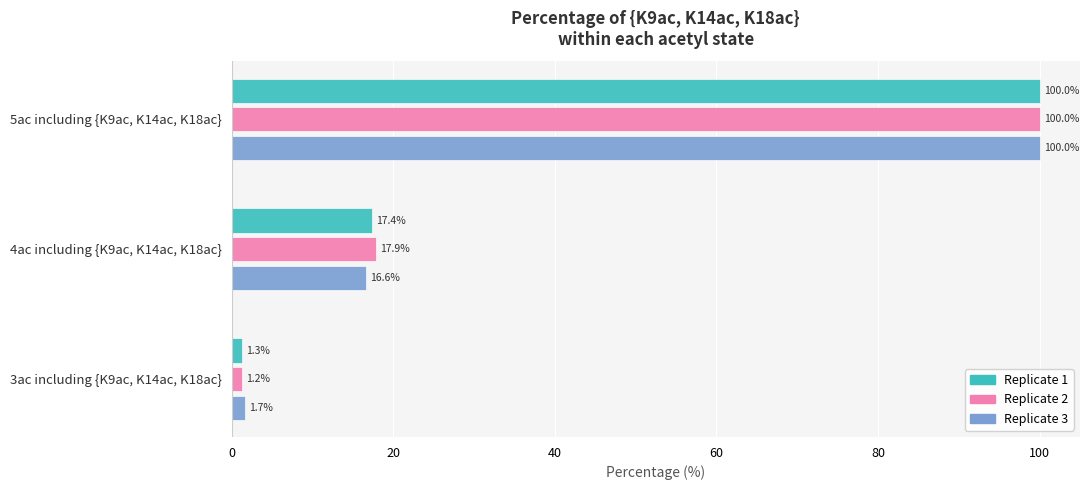

What is the total value across all series at 5ac including {K9ac, K14ac, K18ac}?

300.0